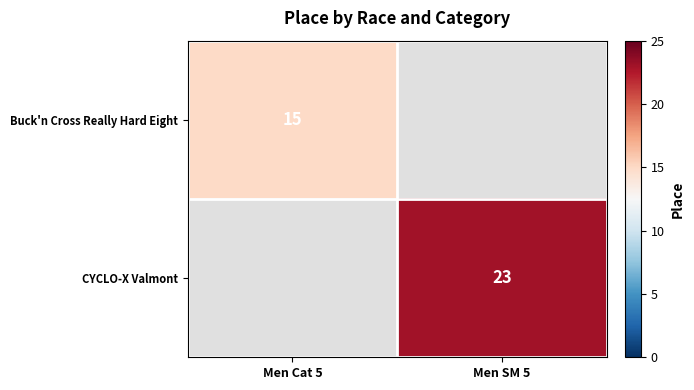

The value of CYCLO-X Valmont at Men SM 5 is 23. True or false?

True